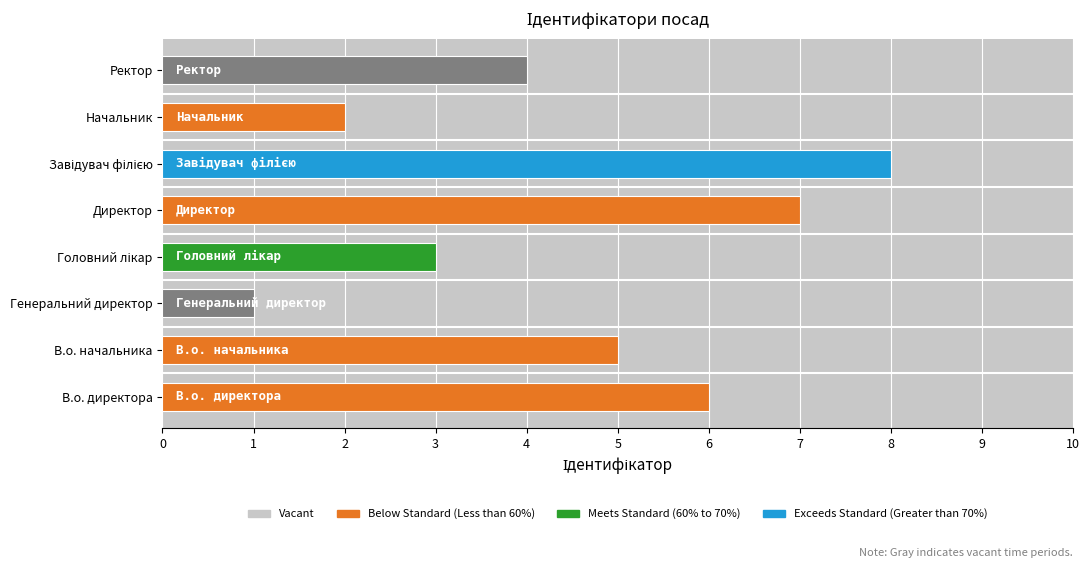

The value at Начальник is 2. True or false?

True